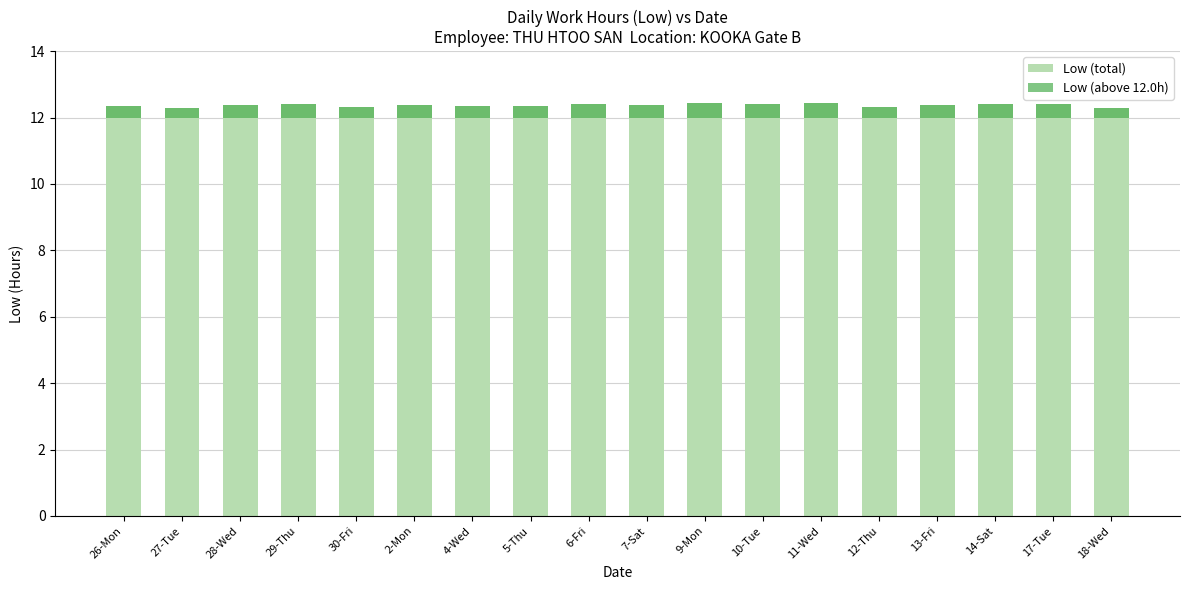

What is the spread (max minus min) of values at 13-Fri?

12.0